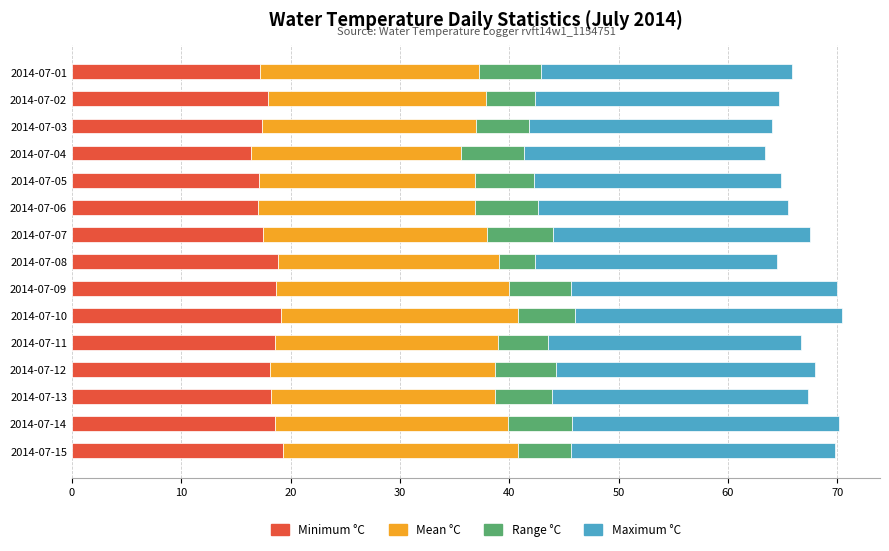

What is the difference between the maximum and minimum values in the Minimum °C series?

2.9